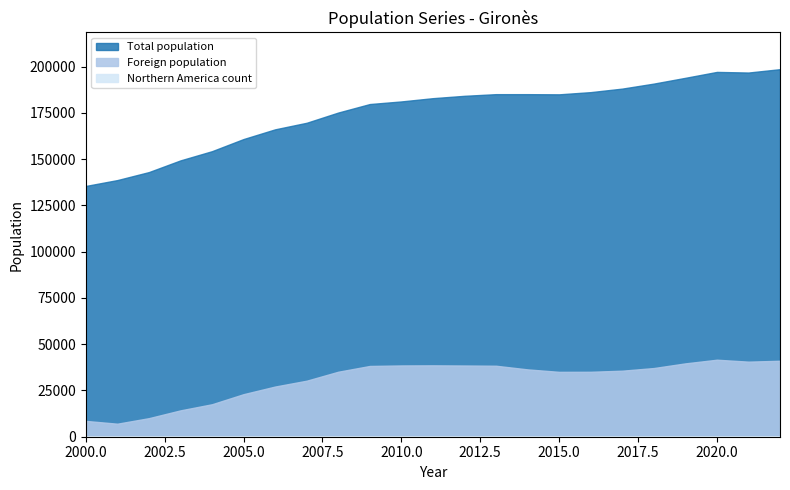

Which category has the lowest value in the Northern America count series?

2001